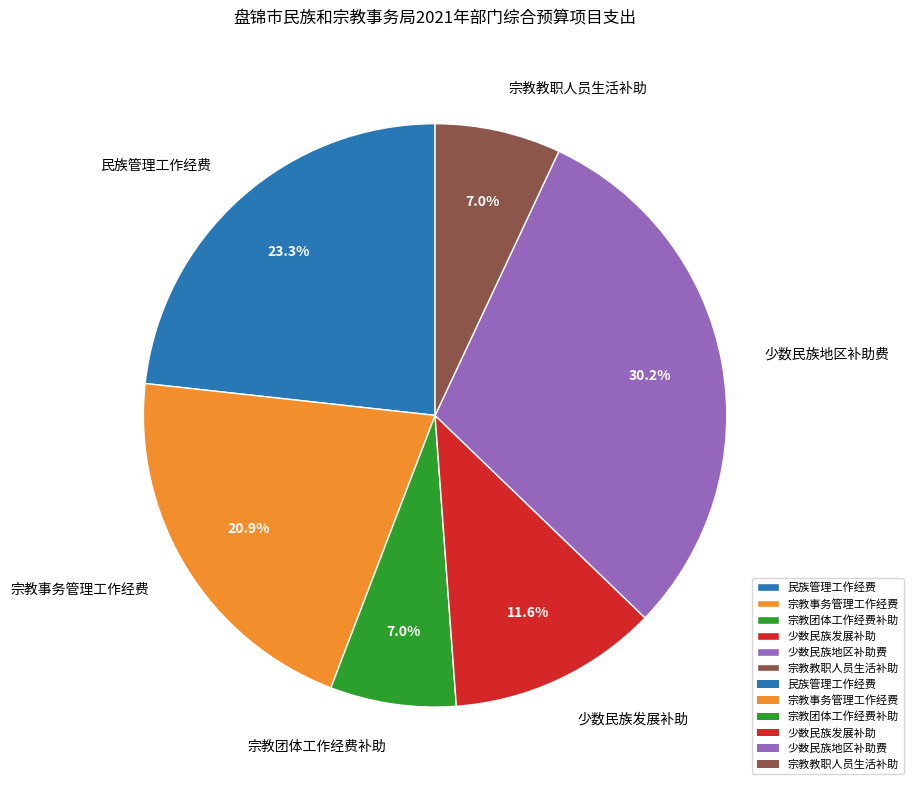

Count the number of slices in the pie.

6